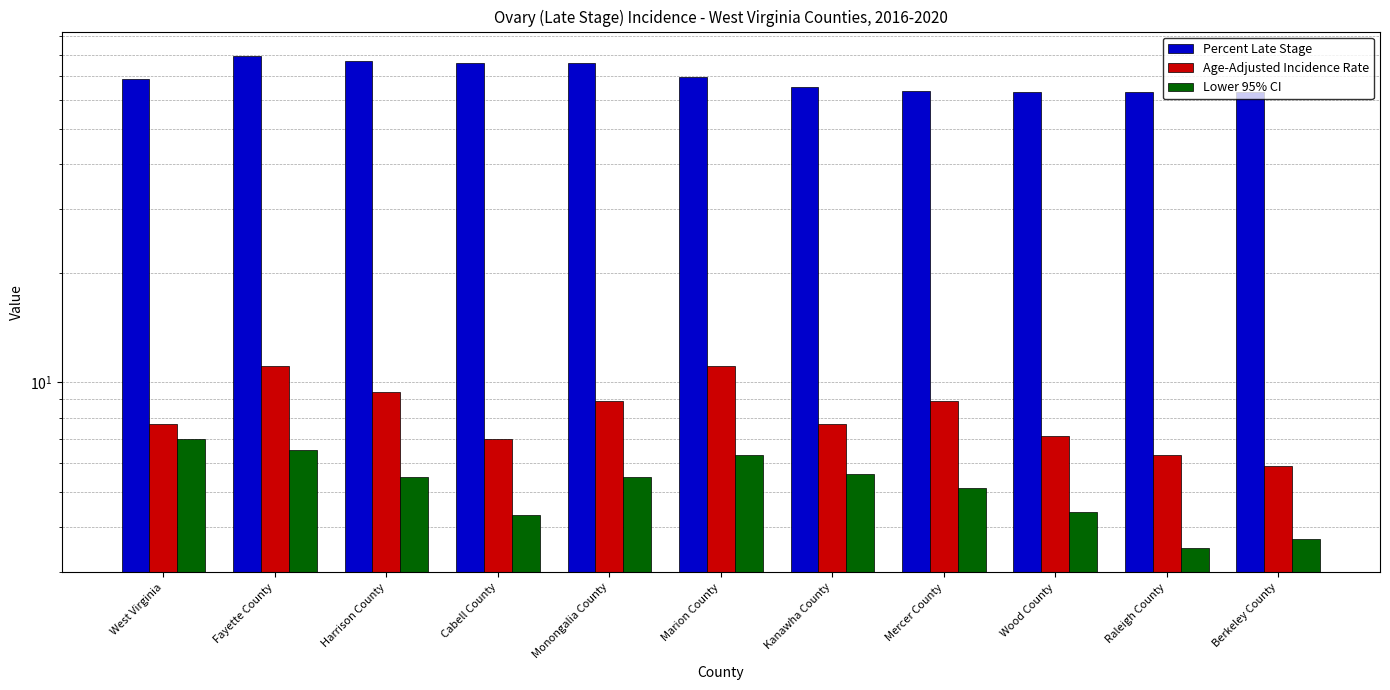

Which series has the widest spread of values?

Percent Late Stage